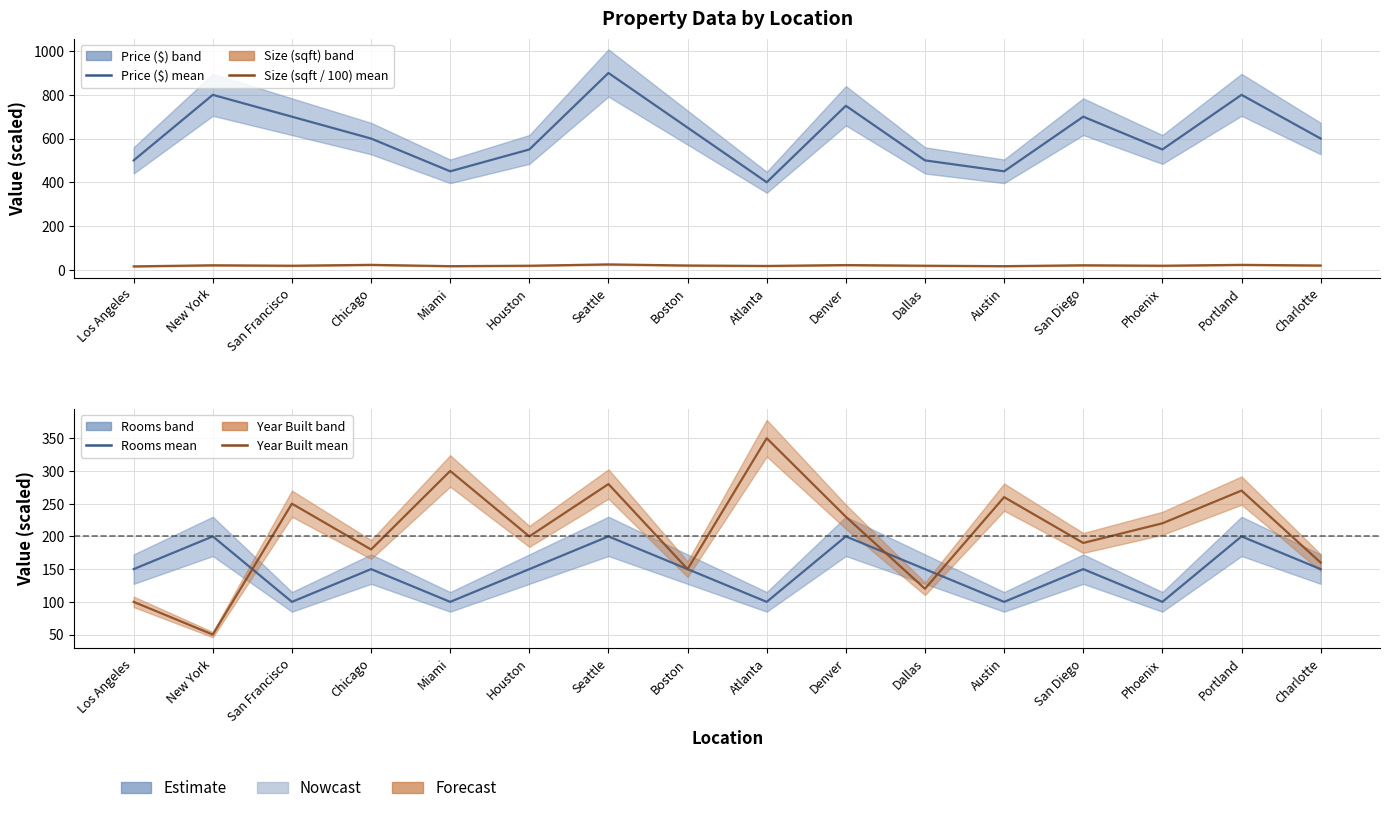

What is the difference between the maximum and minimum values in the Size (sqft / 100) mean series?

9